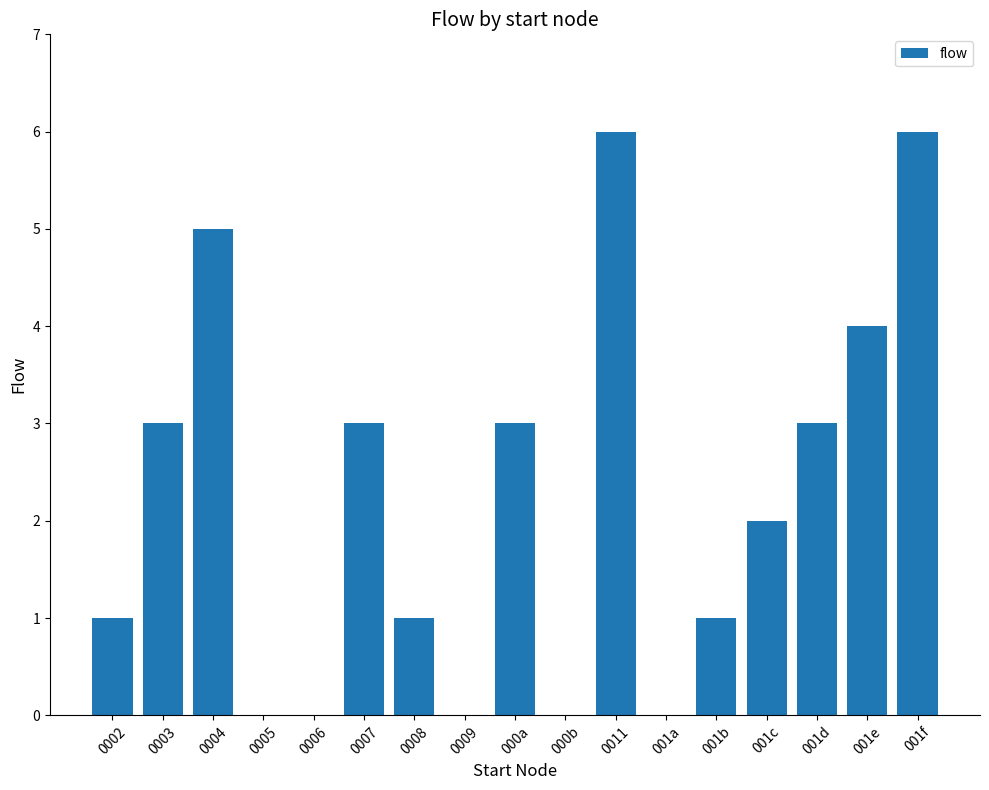

What is the maximum value shown in the chart?

6